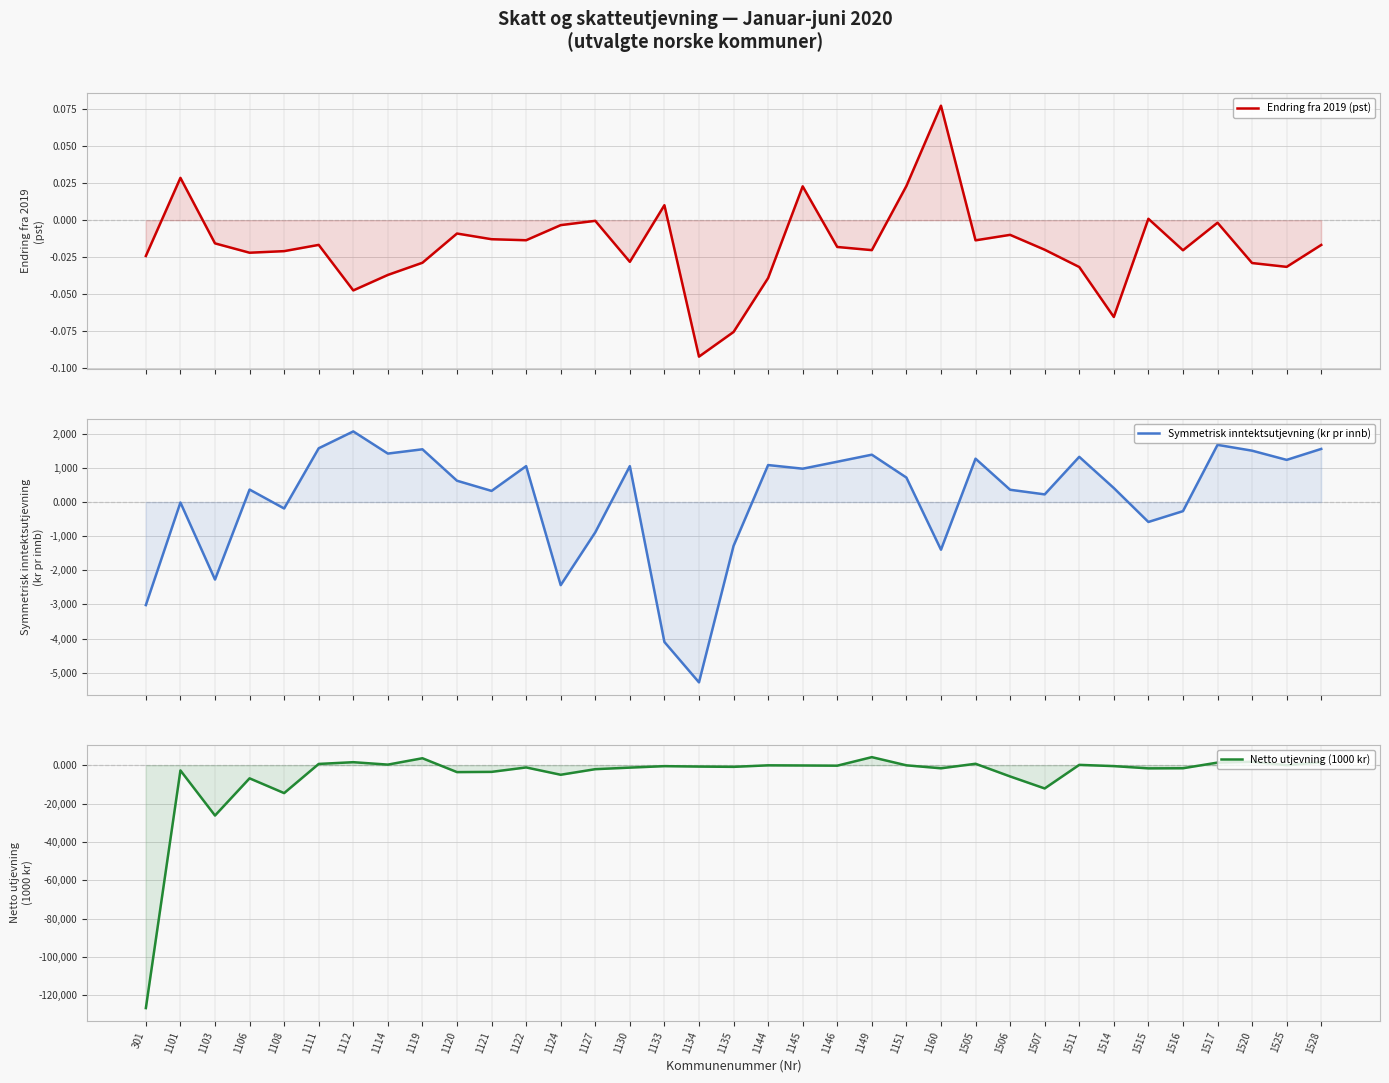

Where does the Netto utjevning (1000 kr) series first go above -695?

1111